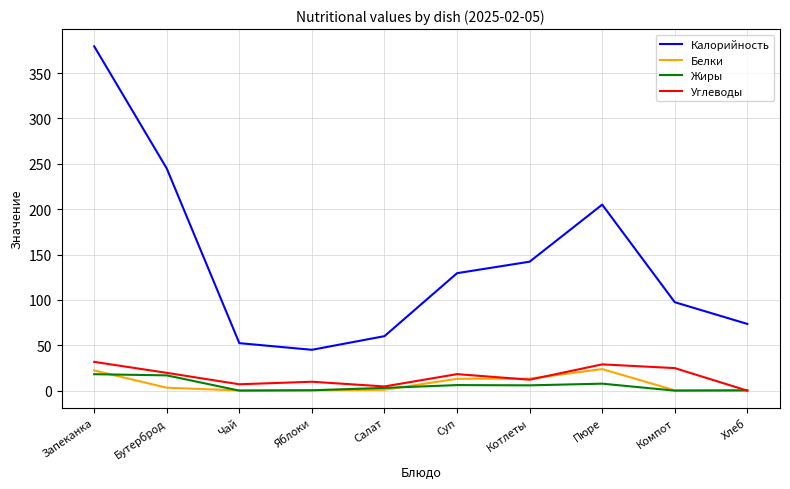

True or false: Углеводы and Калорийность cross at least once.

False